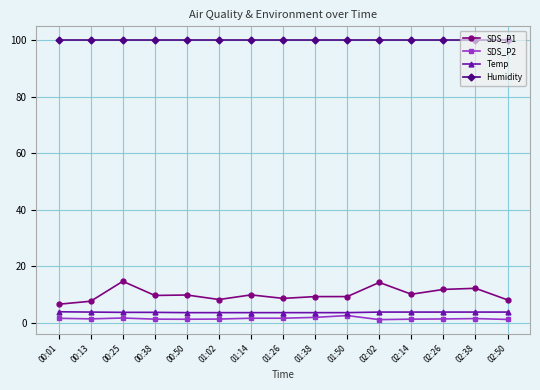

The SDS_P1 series shows 5.8 at 02:26. True or false?

False